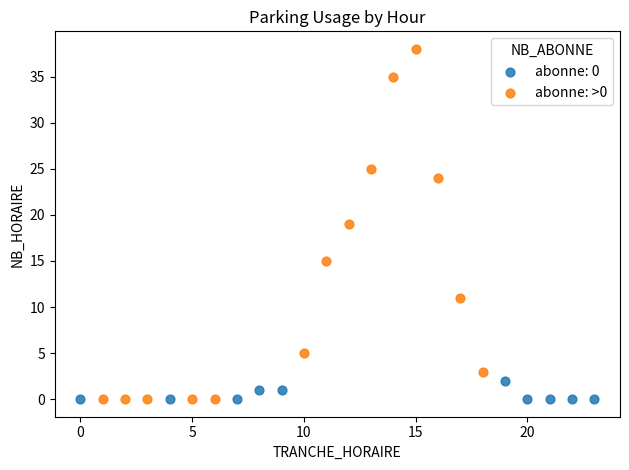

Which series reaches the maximum Y coordinate?

abonne: >0